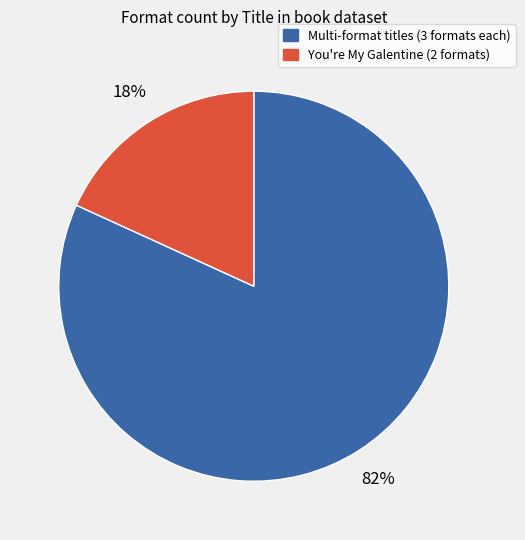

Which has a higher value, You're My Galentine (2 formats) or Multi-format titles (3 formats each)?

Multi-format titles (3 formats each)